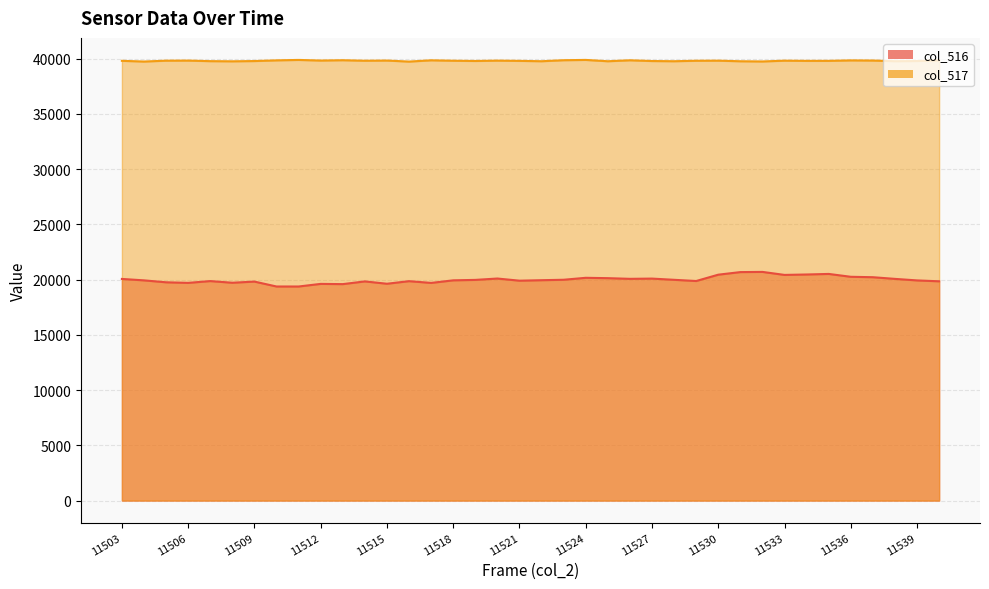

True or false: col_516 and col_517 intersect in this chart.

False